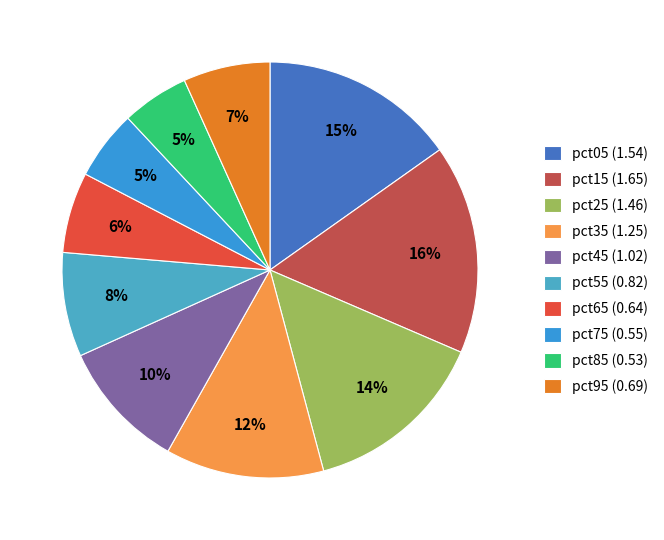

Is it true that pct65 is 1% of the pie?

False